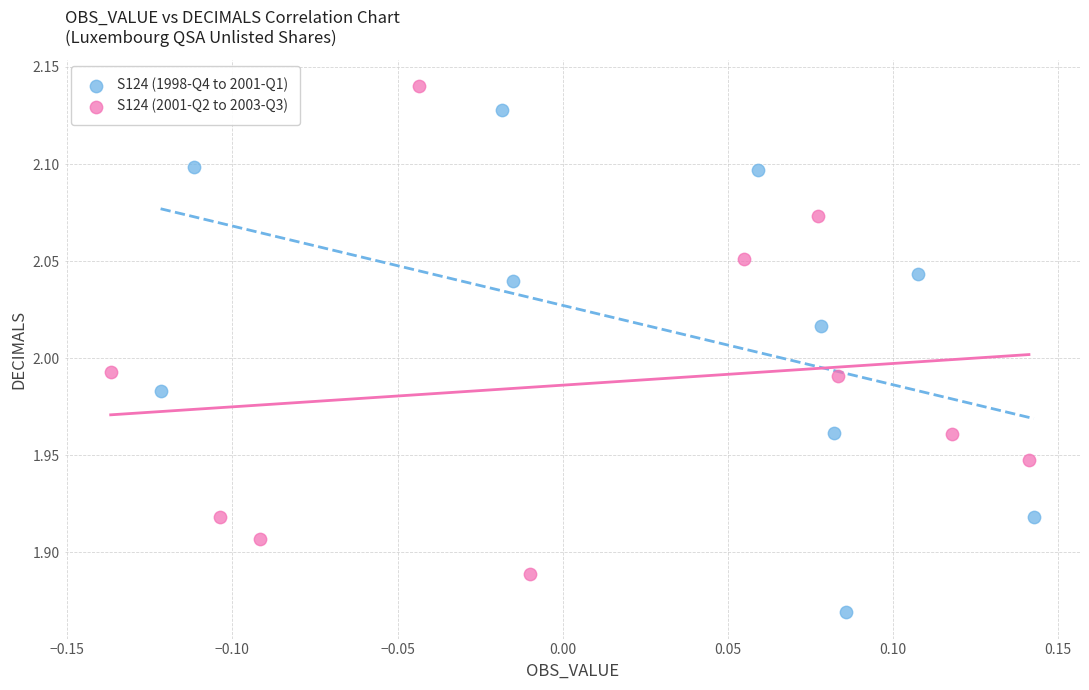

Which series contains the lowest Y value?

S124 (1998-Q4 to 2001-Q1)